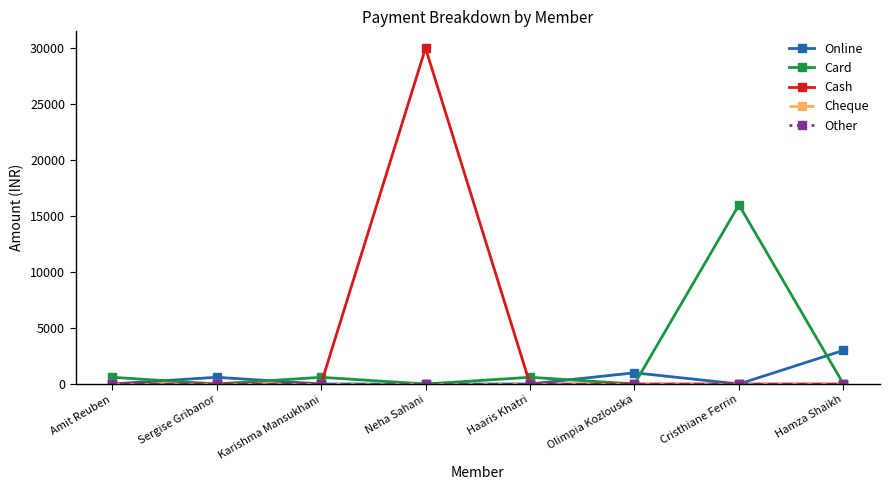

In Cash, how many points are higher than both neighbors (excluding endpoints)?

1